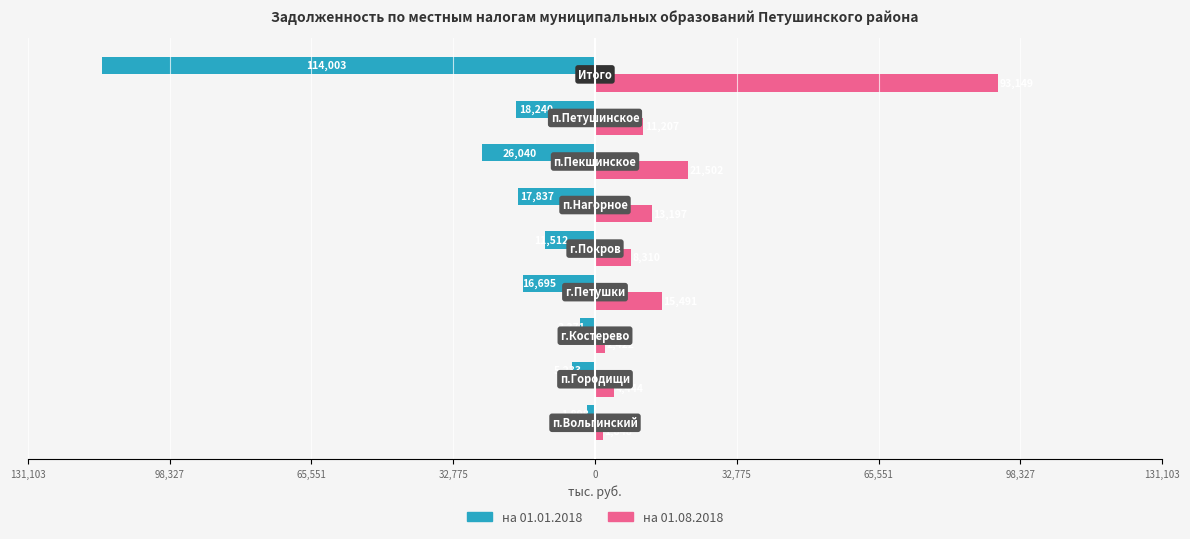

Reading left to right, list all the values displayed in this chart.

на 01.01.2018: -1898	-5233	-3371	-16695	-11512	-17837	-26040	-18240	-114003
на 01.08.2018: 1848	4444	2422	15491	8310	13197	21502	11207	93149